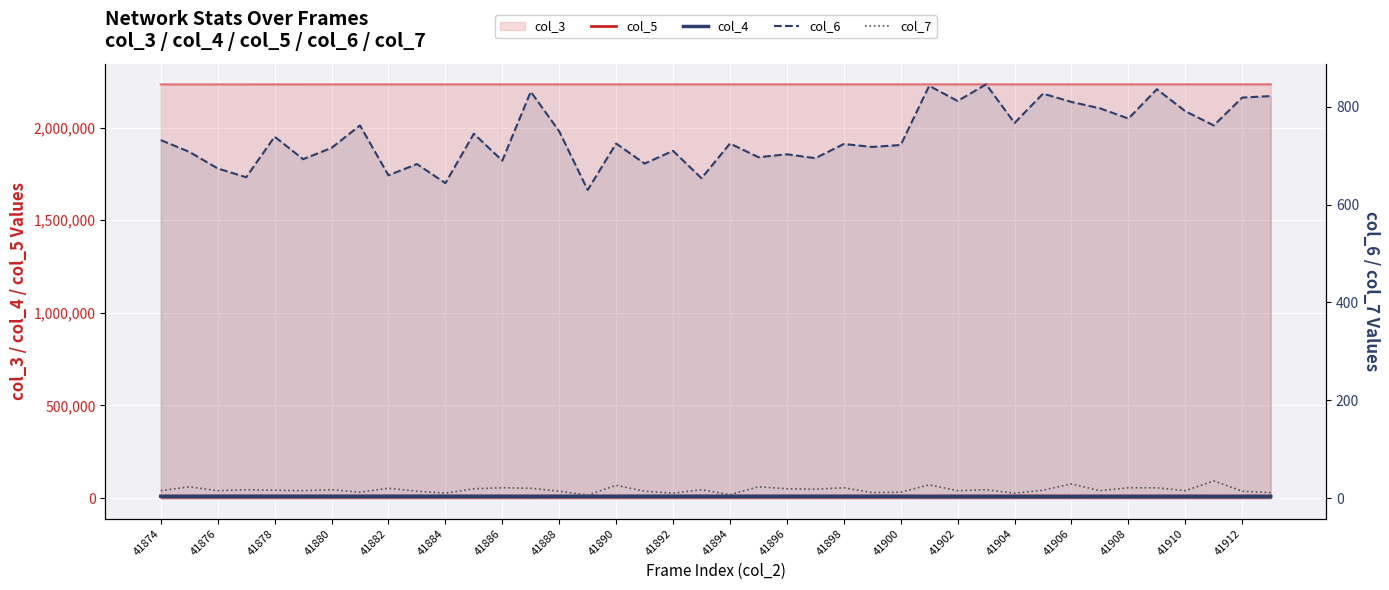

At which label does col_5 reach its minimum?

41892